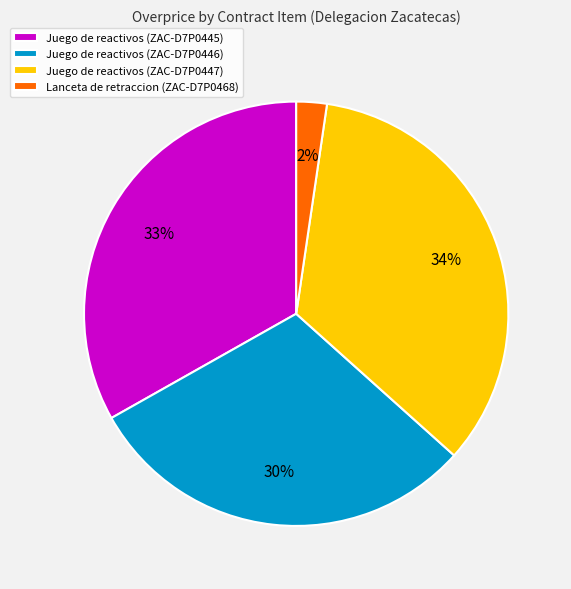

Combined, do Juego de reactivos (ZAC-D7P0446) and Lanceta de retraccion (ZAC-D7P0468) account for over 50%?

No